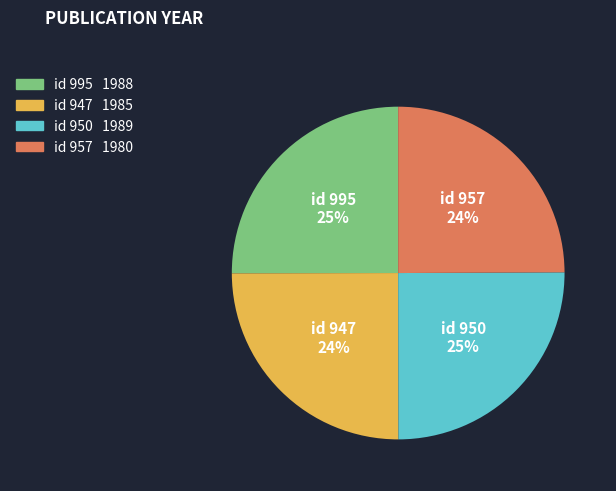

Rank the categories by value from highest to lowest.

950, 995, 947, 957